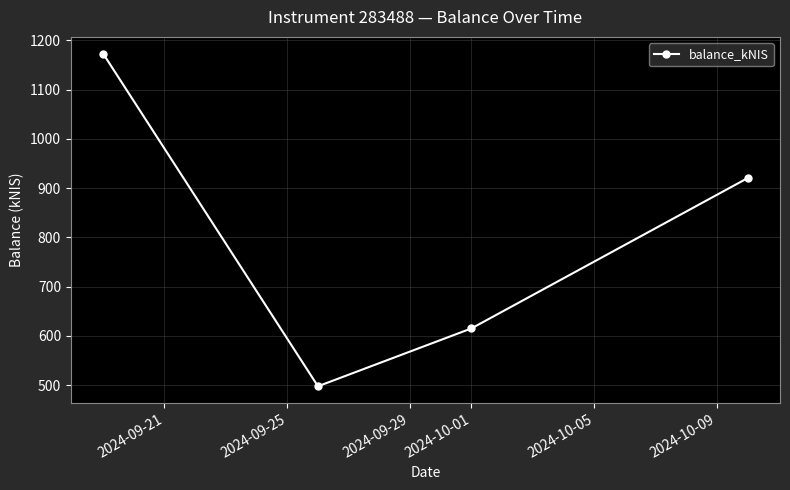

What is the sum of all values?

3207.1